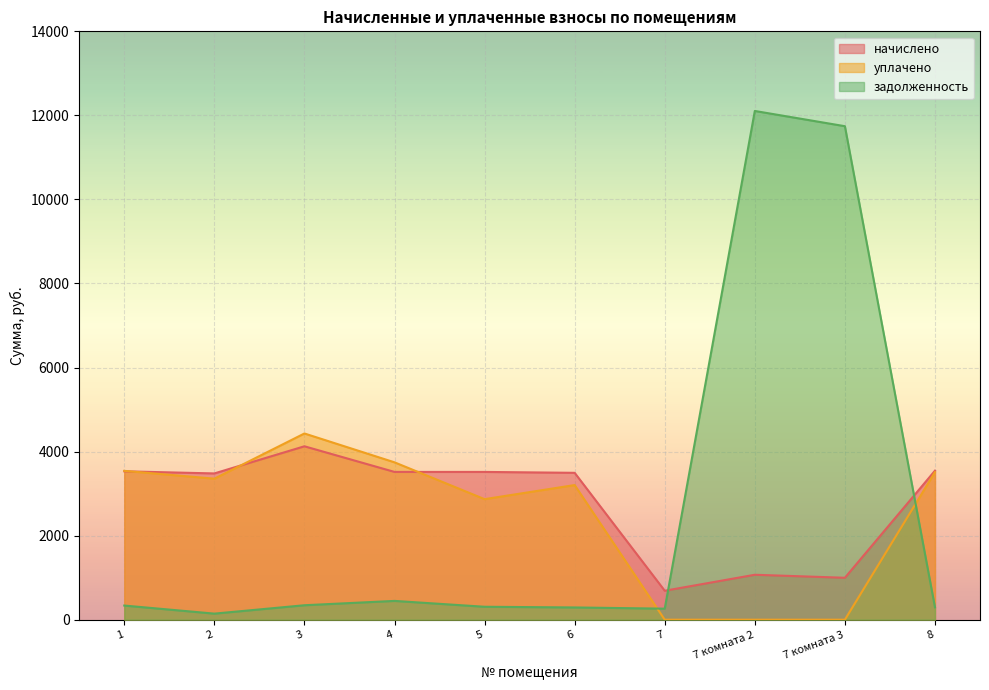

Where do задолженность and уплачено first cross each other?

6 and 7